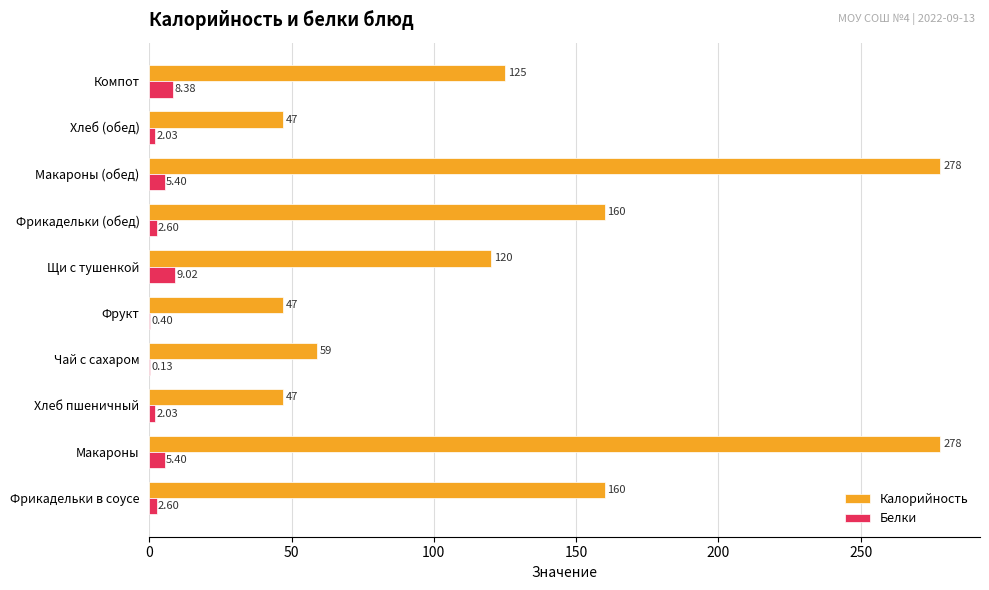

How many categories are shown in the chart?

10